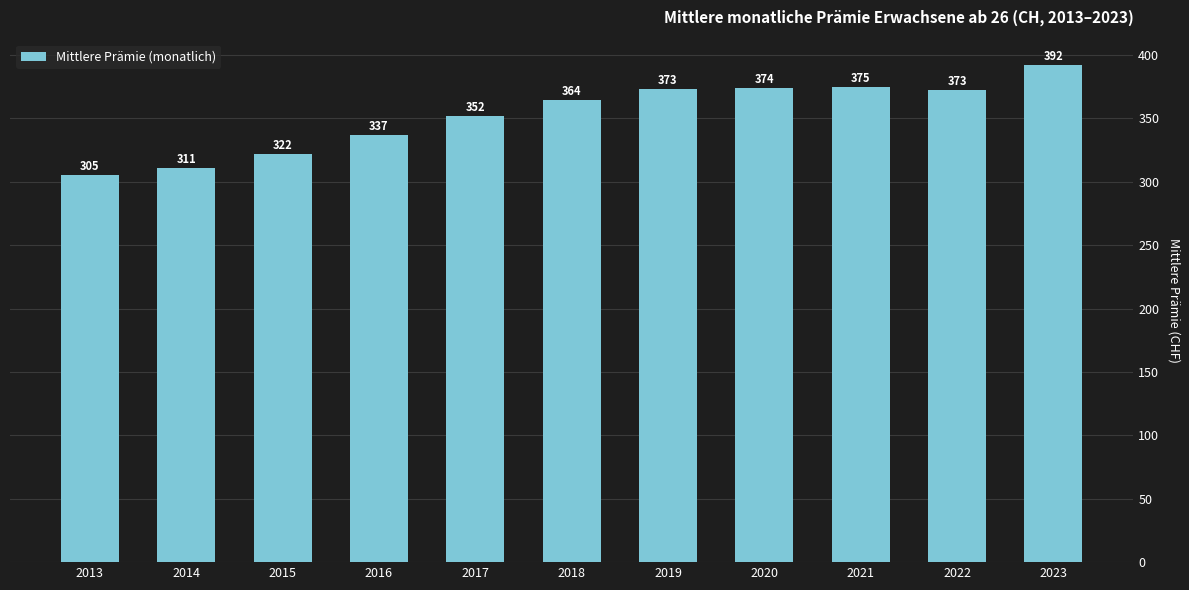

What is the minimum value shown in the chart?

305.1